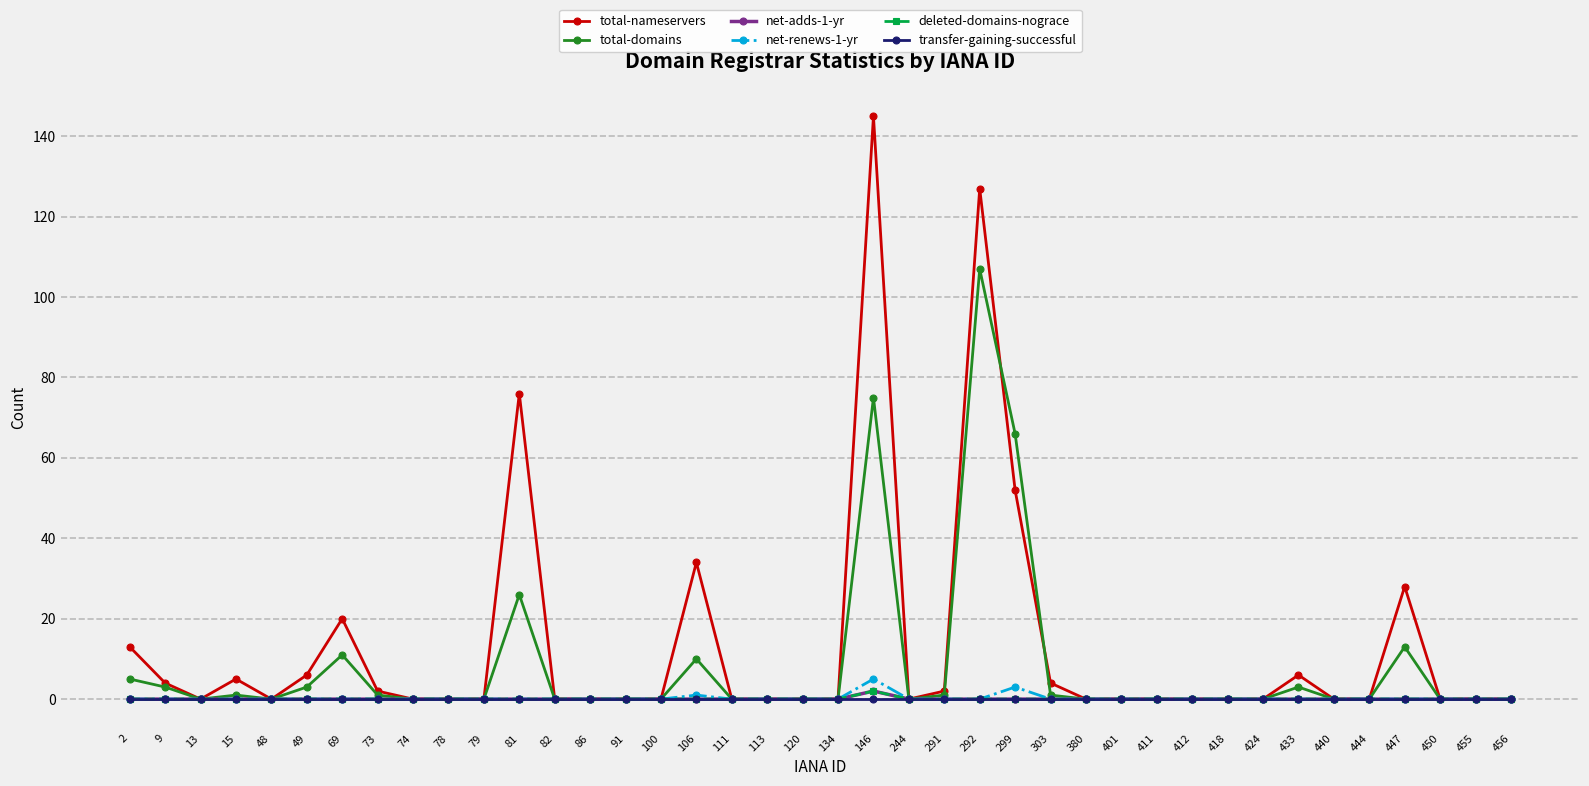

Is this an area chart (filled region under the line)?

No